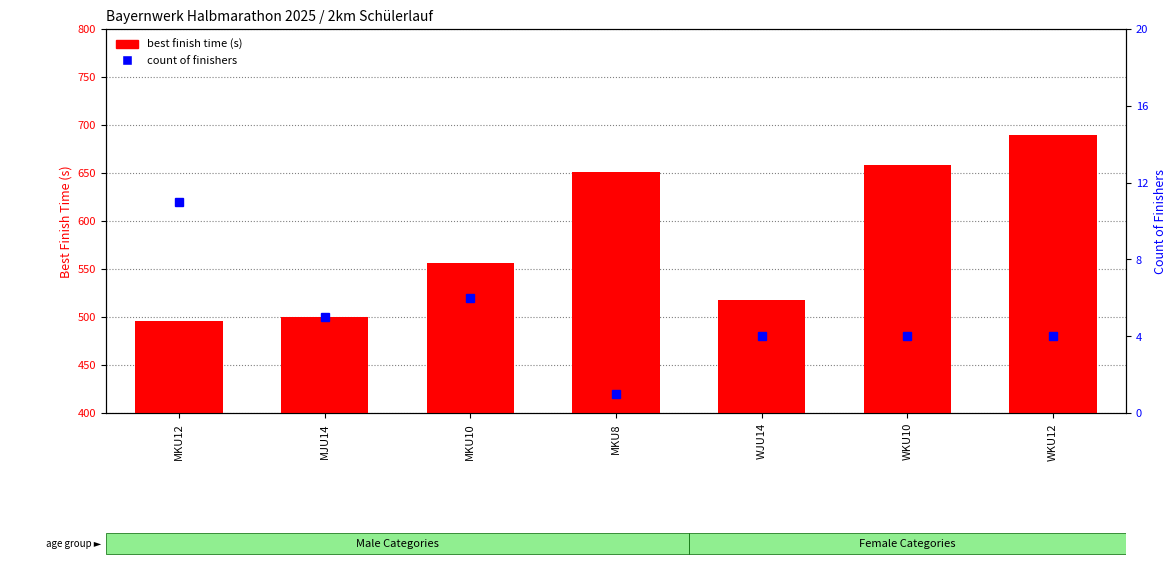

What is the minimum value shown in the chart?

1